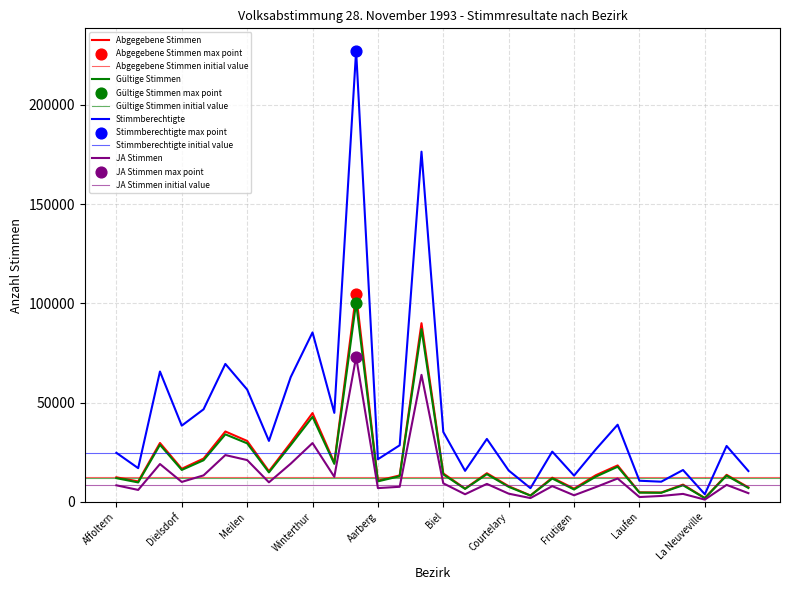

Which series has the largest Y range (max minus min)?

Stimmberechtigte